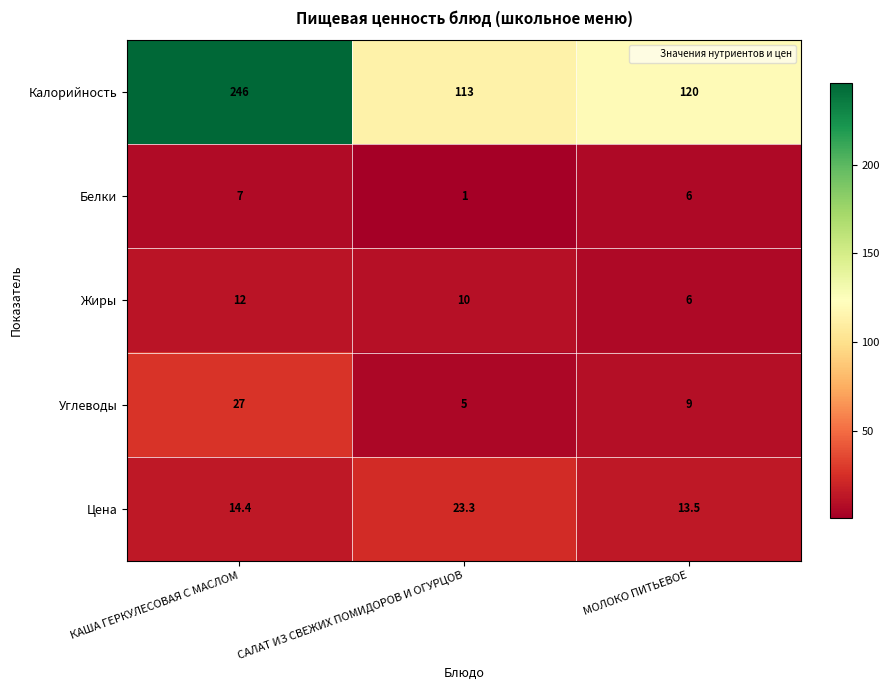

The value of Белки at САЛАТ ИЗ СВЕЖИХ ПОМИДОРОВ И ОГУРЦОВ is 0.5. True or false?

False